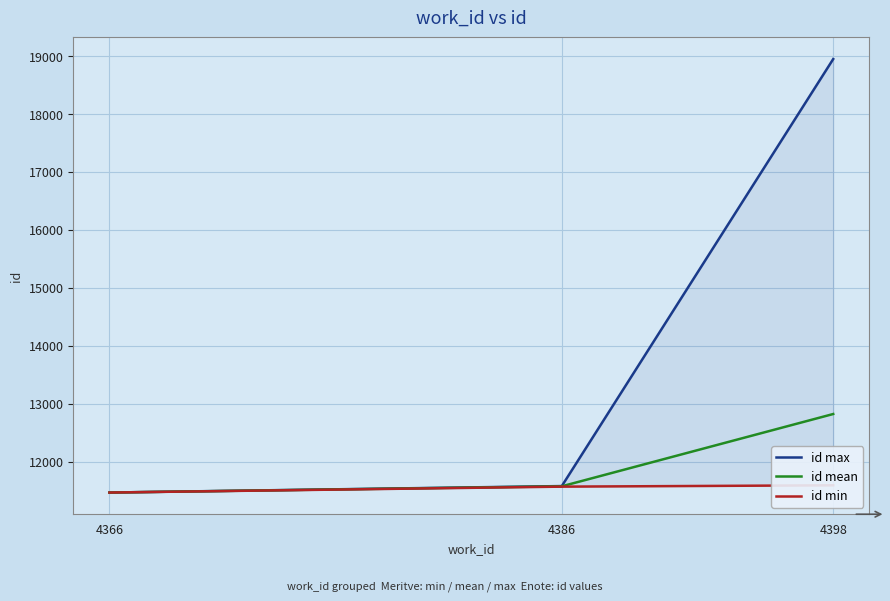

Which category has the lowest value in the id min series?

4366